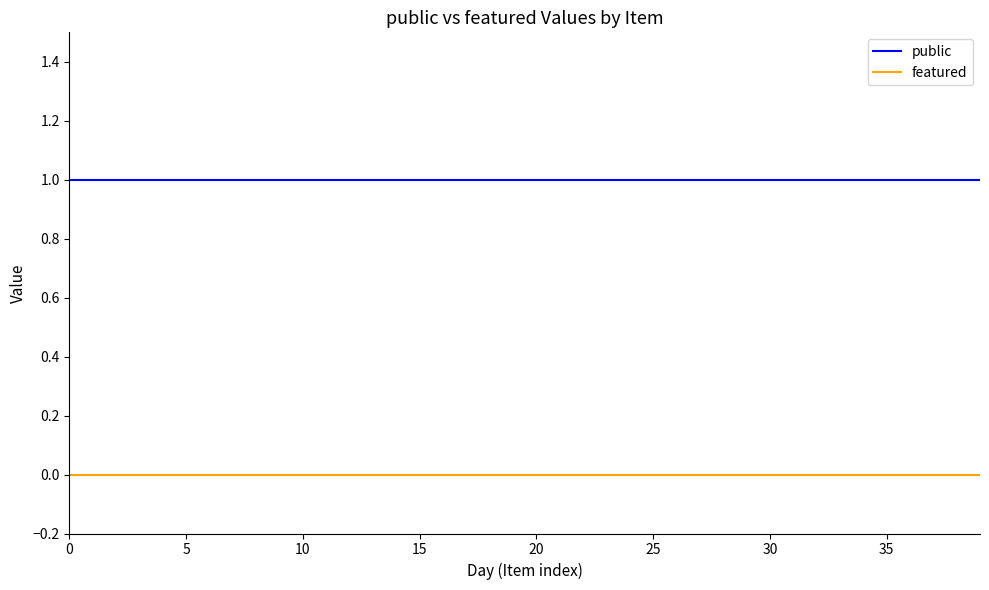

True or false: featured and public intersect in this chart.

False